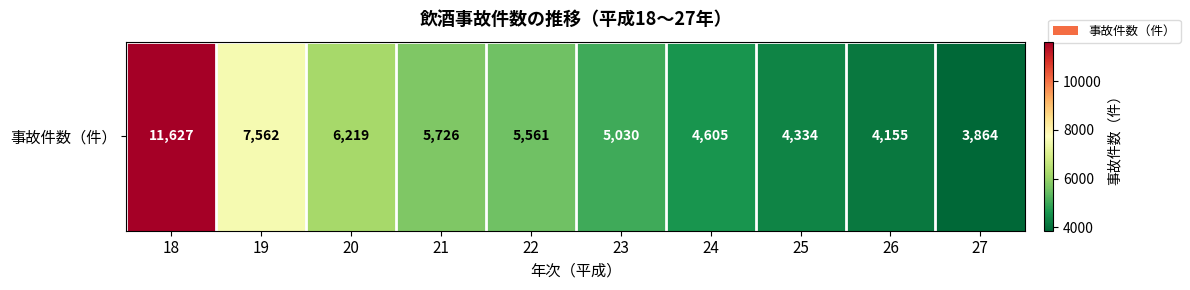

List the labels in order of value, smallest first.

27, 26, 25, 24, 23, 22, 21, 20, 19, 18